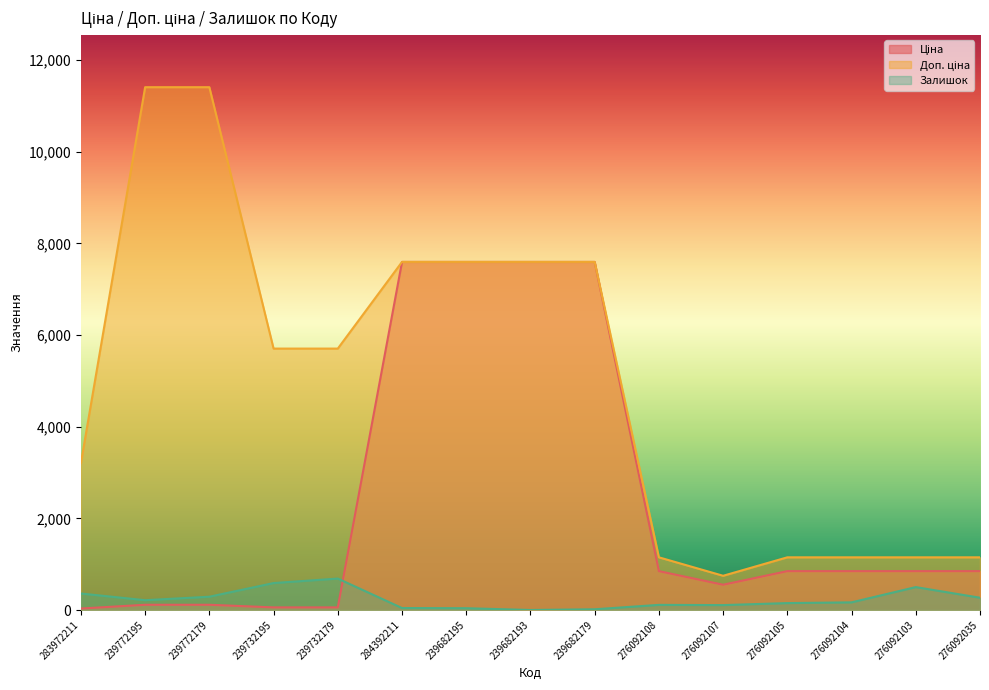

How many distinct data groups are displayed?

3